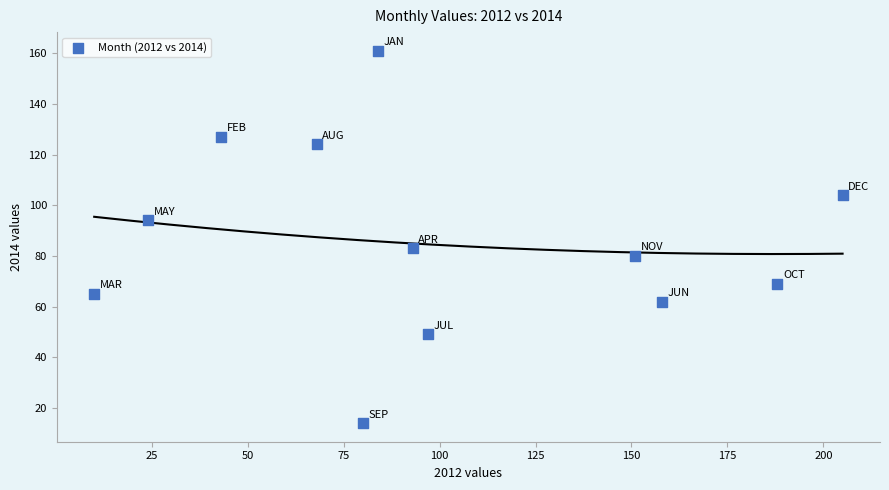

What is the range of X values (max minus min)?

195